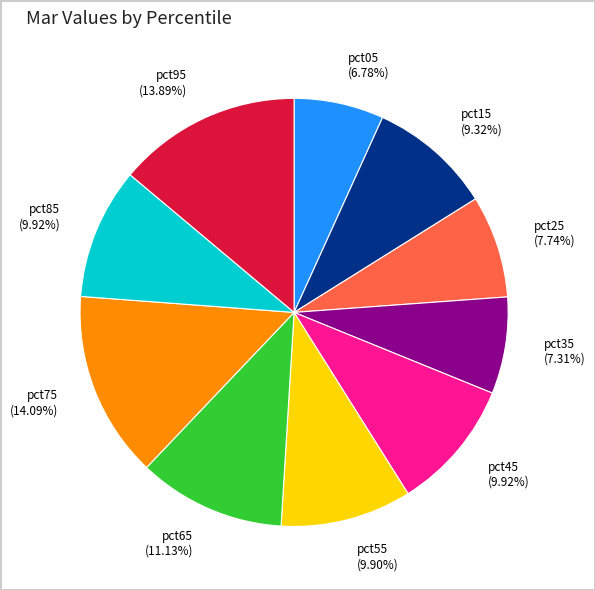

Which slice is the smallest?

pct05